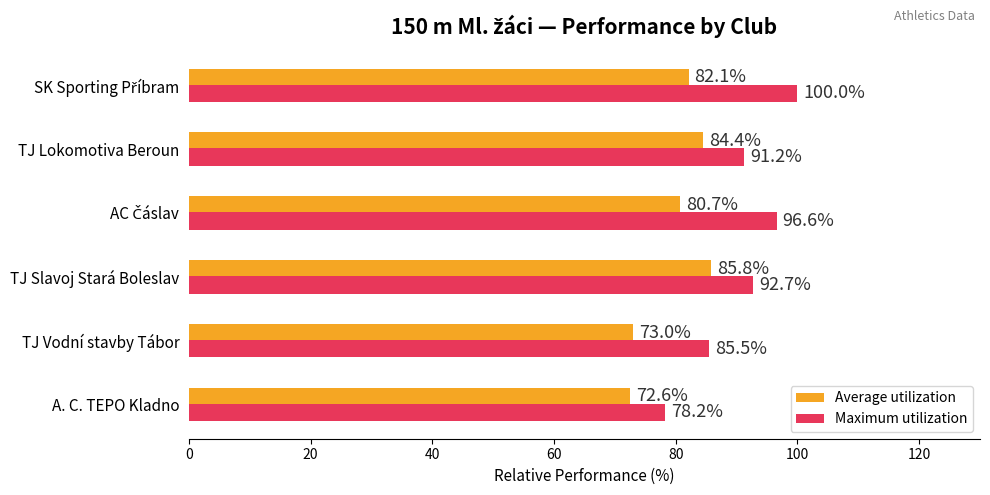

Rank the series by their average value, from highest to lowest.

Maximum utilization, Average utilization